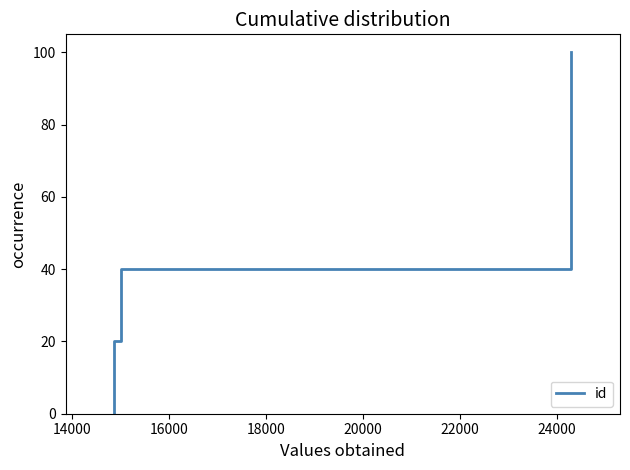

True or false: the data has more than 0 interior local peaks.

False